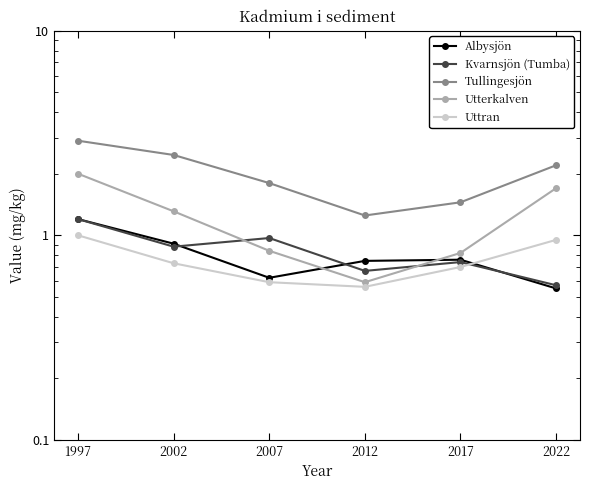

What is the value of the Uttran point at the 1st from the left?

1.0